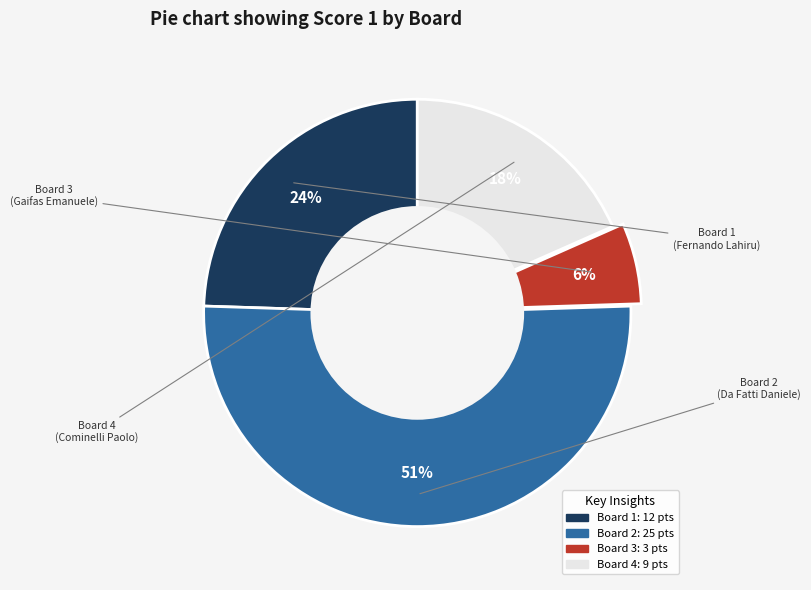

To the nearest percent, what is the difference between the largest and smallest slice percentages?

45%